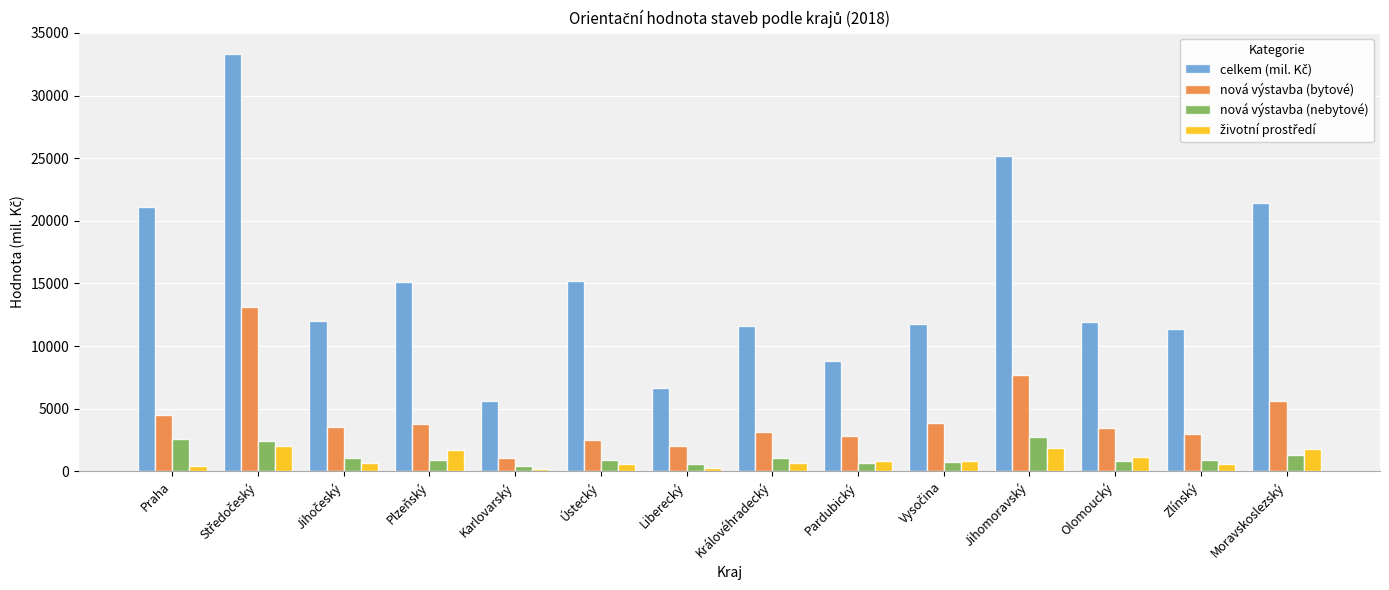

What is the greatest value displayed?

33352